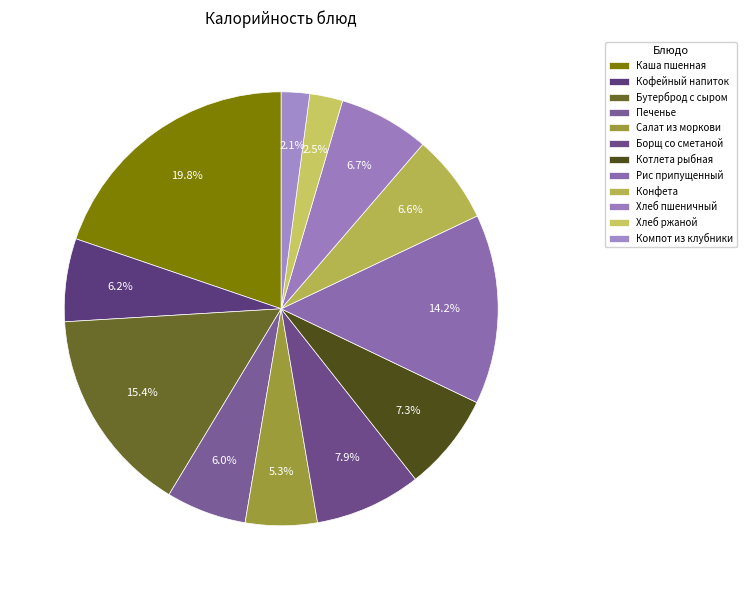

Count the number of slices in the pie.

12